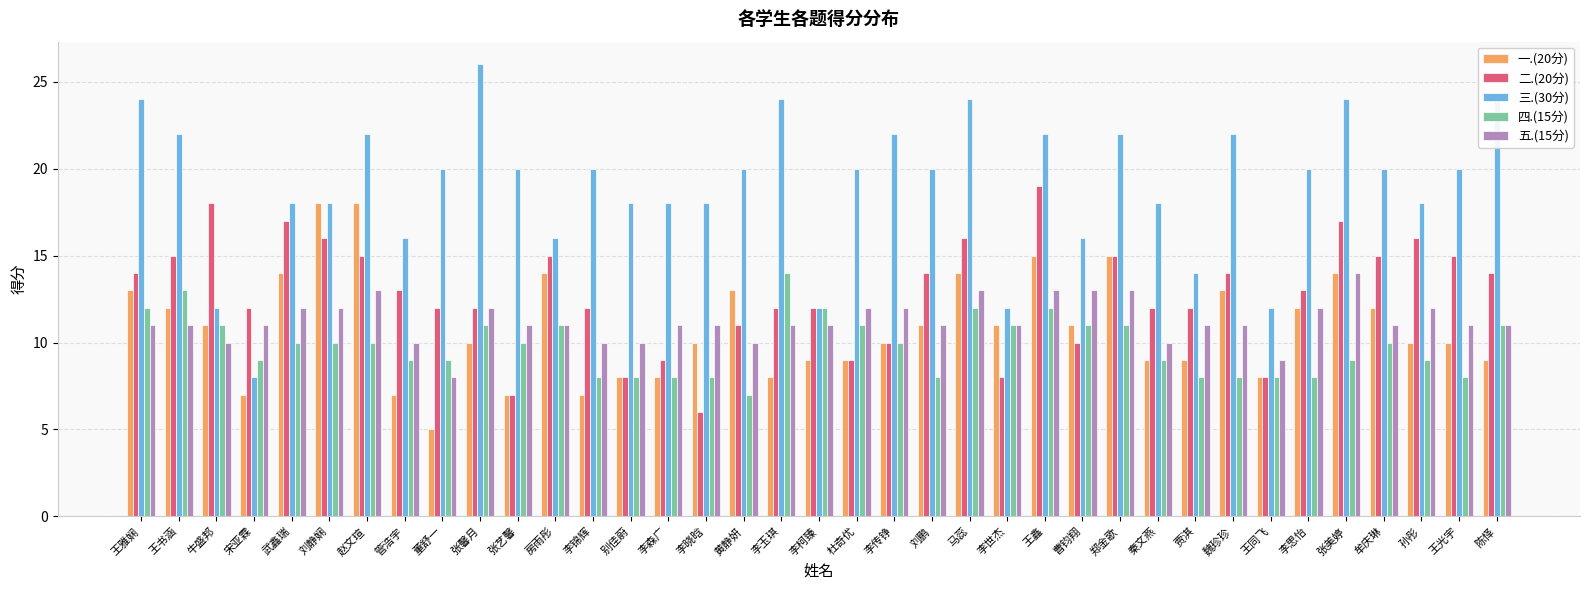

What is the label of the 26th bar from the right?

房雨彤